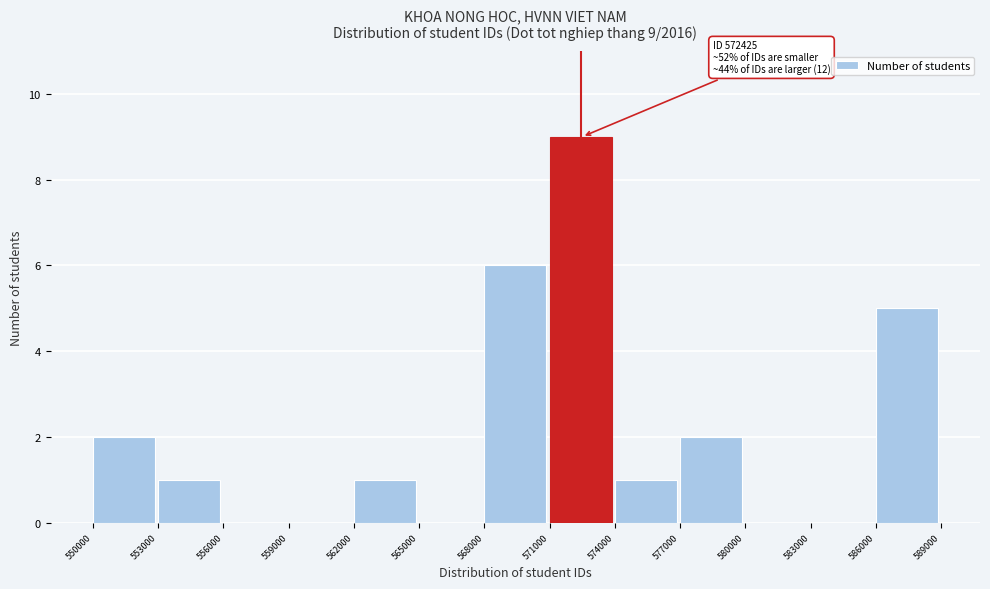

Over which range of the x-axis is the bar tallest?

571000 to 574000